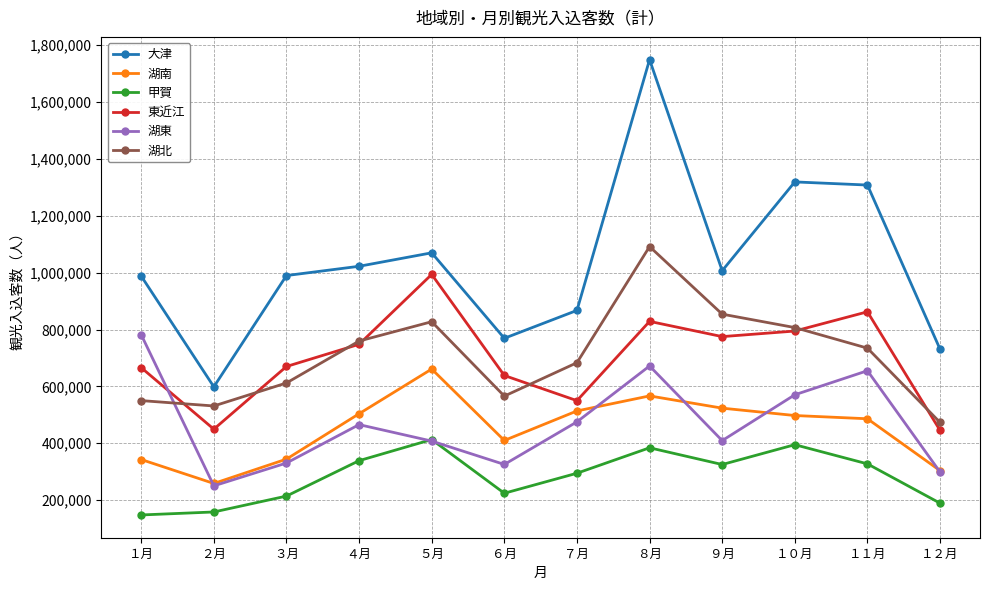

Which series has the largest total across all categories?

大津